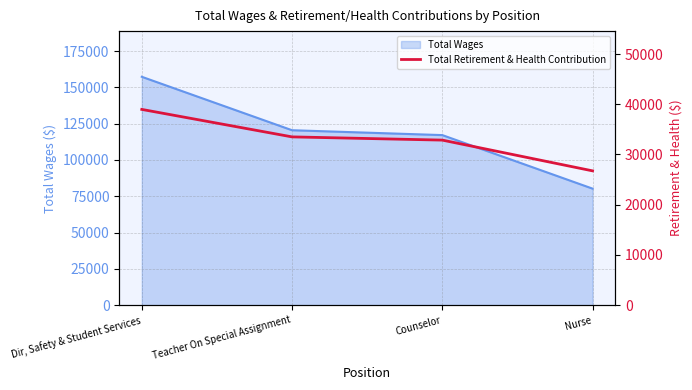

What is the smallest value displayed?

26742